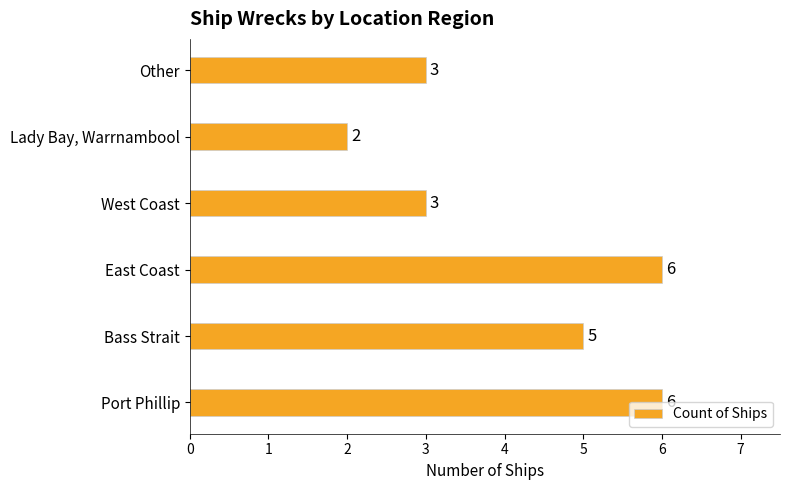

The chart shows a value of 2 at Port Phillip. True or false?

False